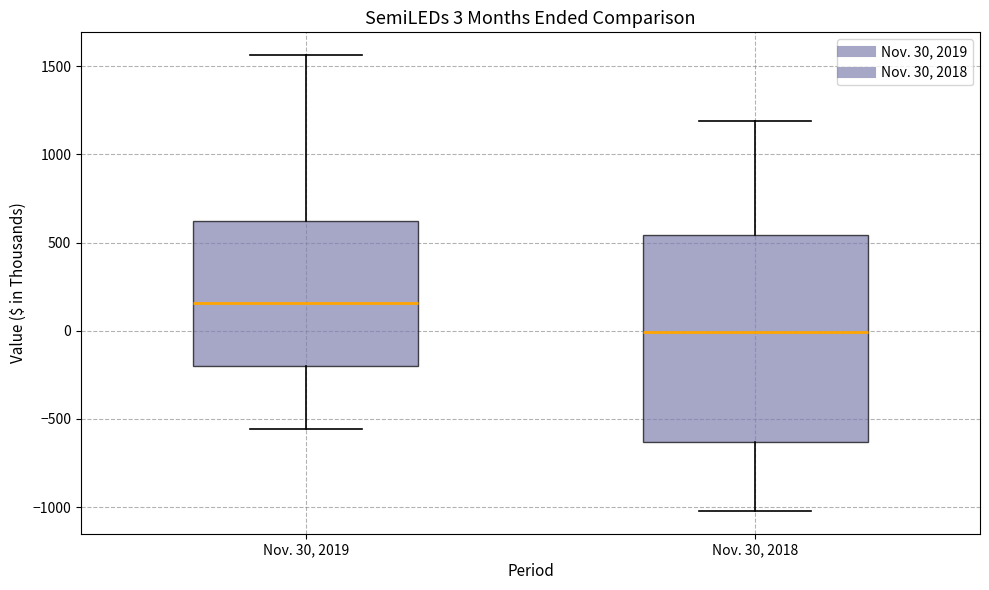

Which box's median line is the lowest?

Nov. 30, 2018